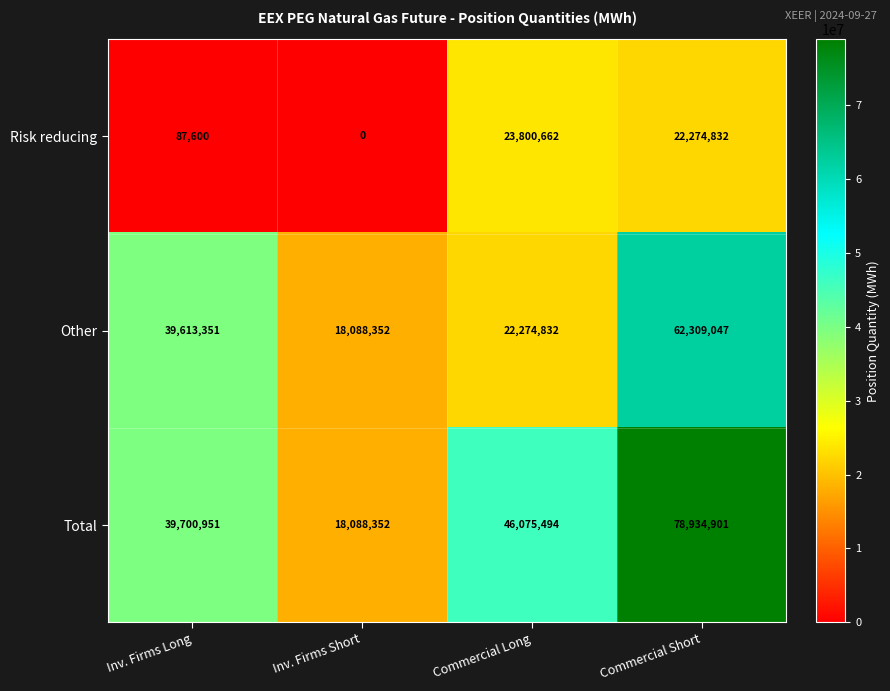

Rank the categories by Risk reducing value from lowest to highest.

Inv. Firms Short, Inv. Firms Long, Commercial Short, Commercial Long